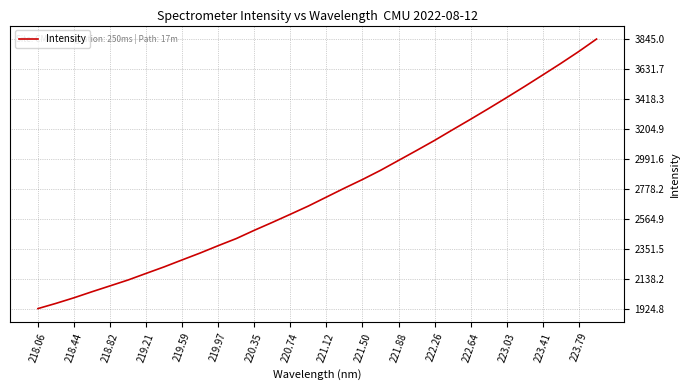

What is the greatest value displayed?

3845.0